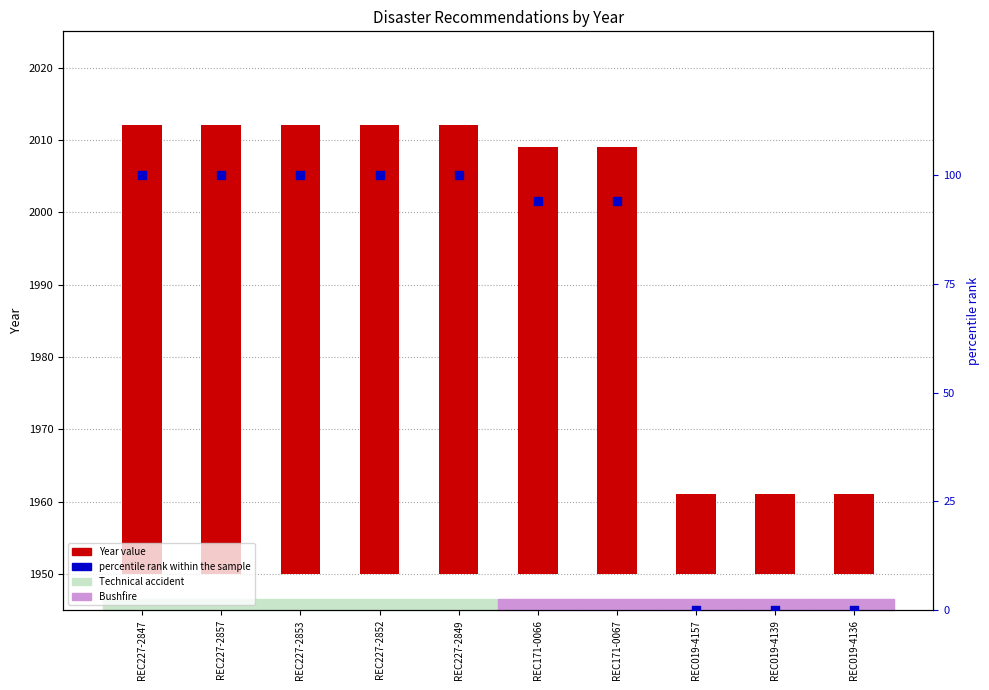

At how many categories does at least one series exceed 72?

7